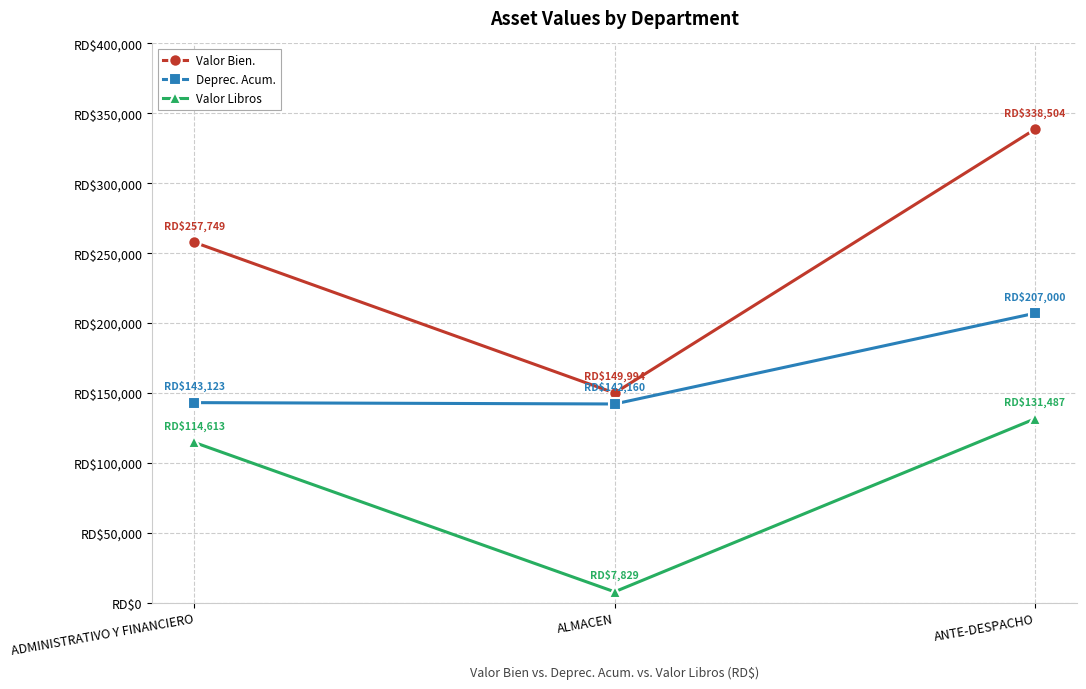

Is this an area chart (filled region under the line)?

No